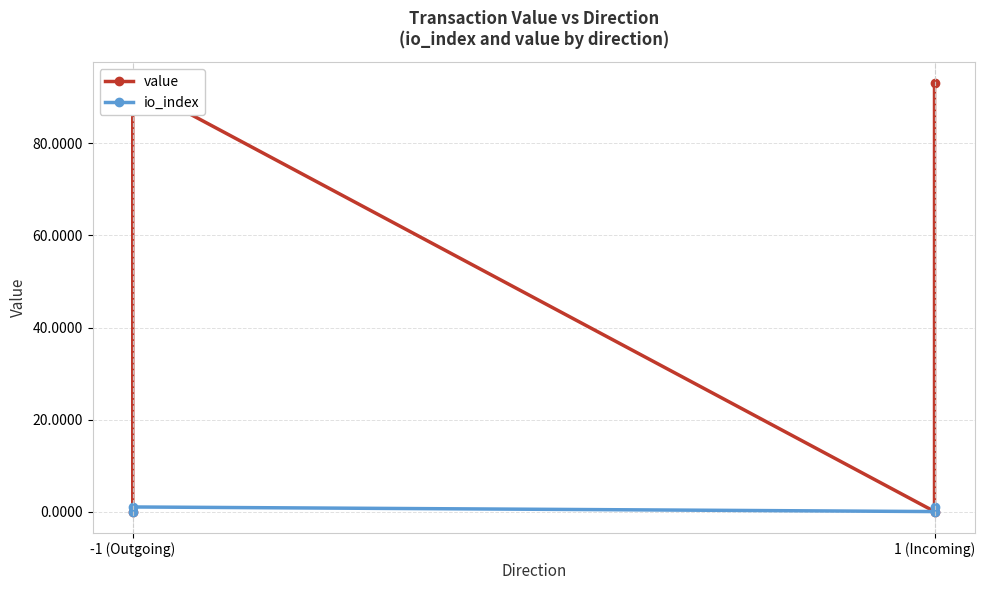

Where is the first local maximum for value?

-1 (Outgoing)